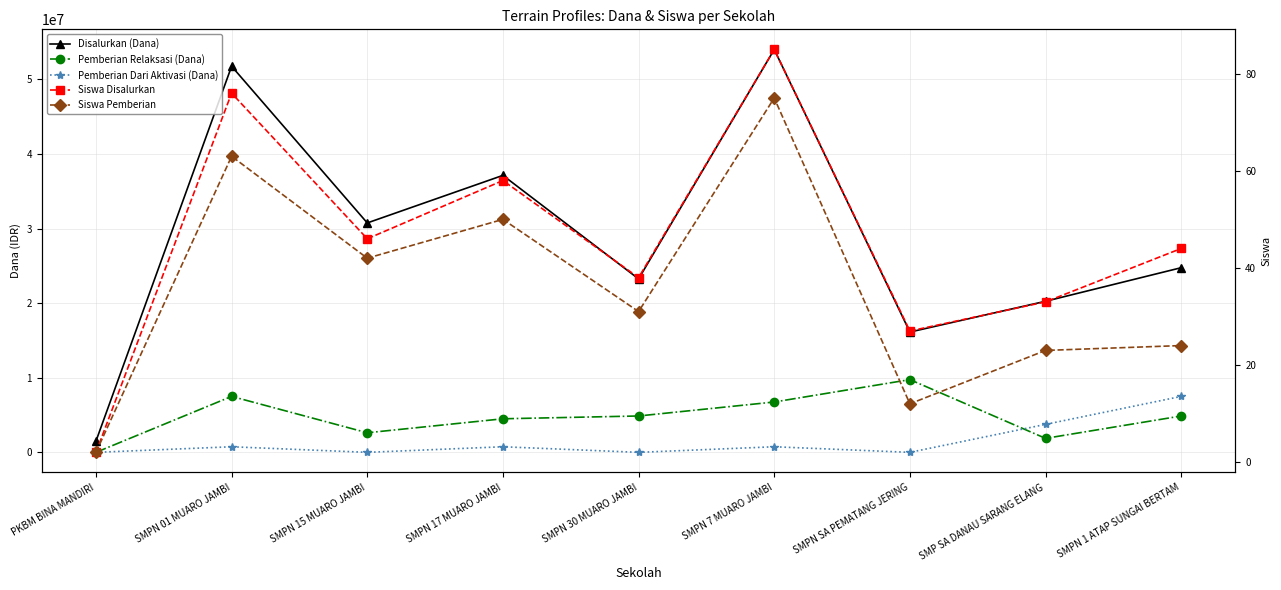

Is this an area chart (filled region under the line)?

No